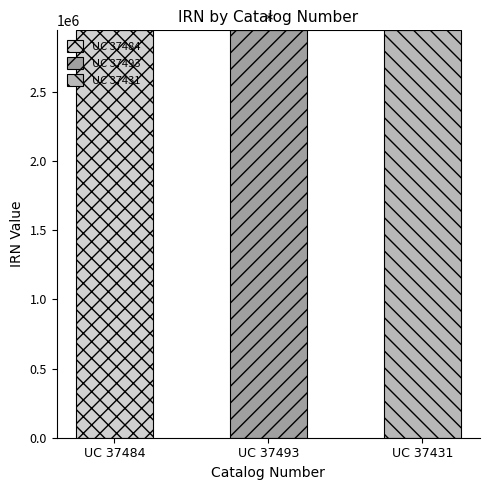

What is the sum of the values at UC 37493 and UC 37484?

5886644